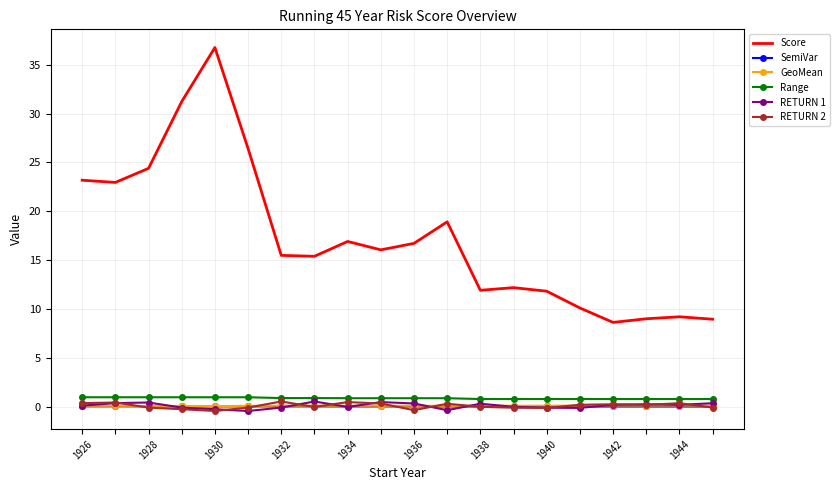

What is the sum of all GeoMean values?

2.1